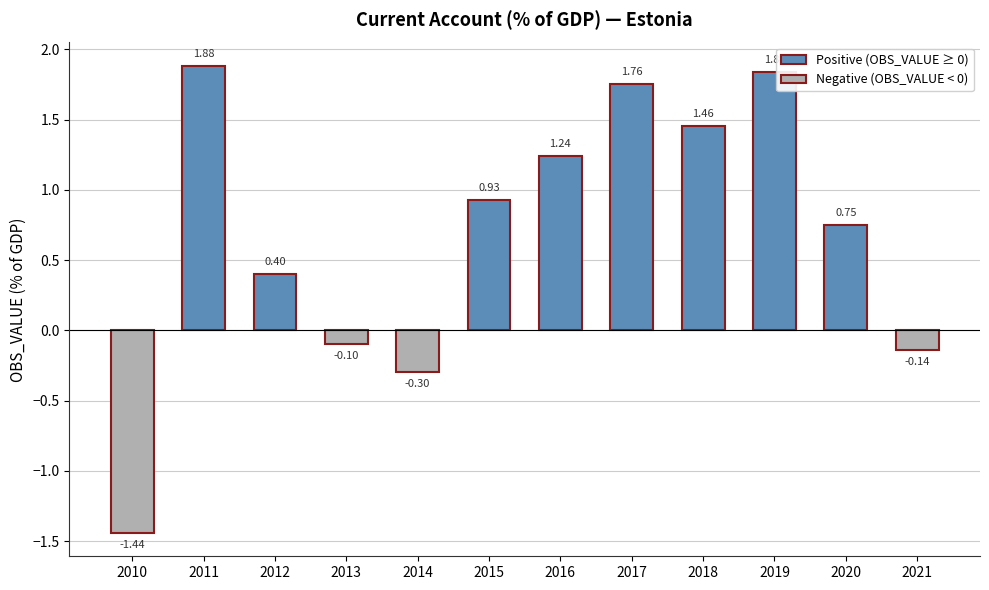

What is the sum of the values at 2017 and 2010?

0.3